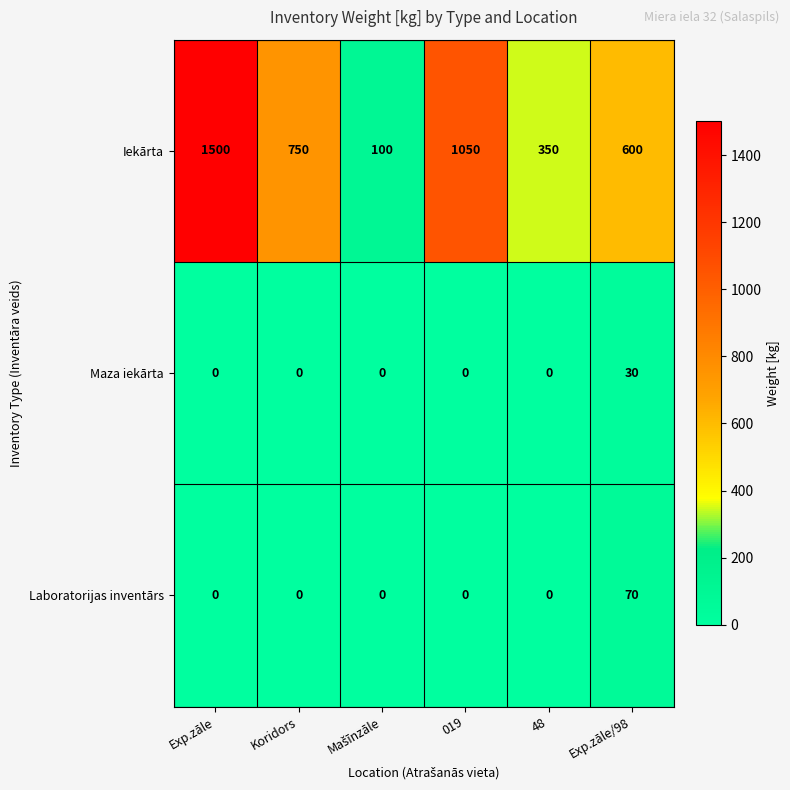

At which category is the sum across all series the highest?

Exp.zāle